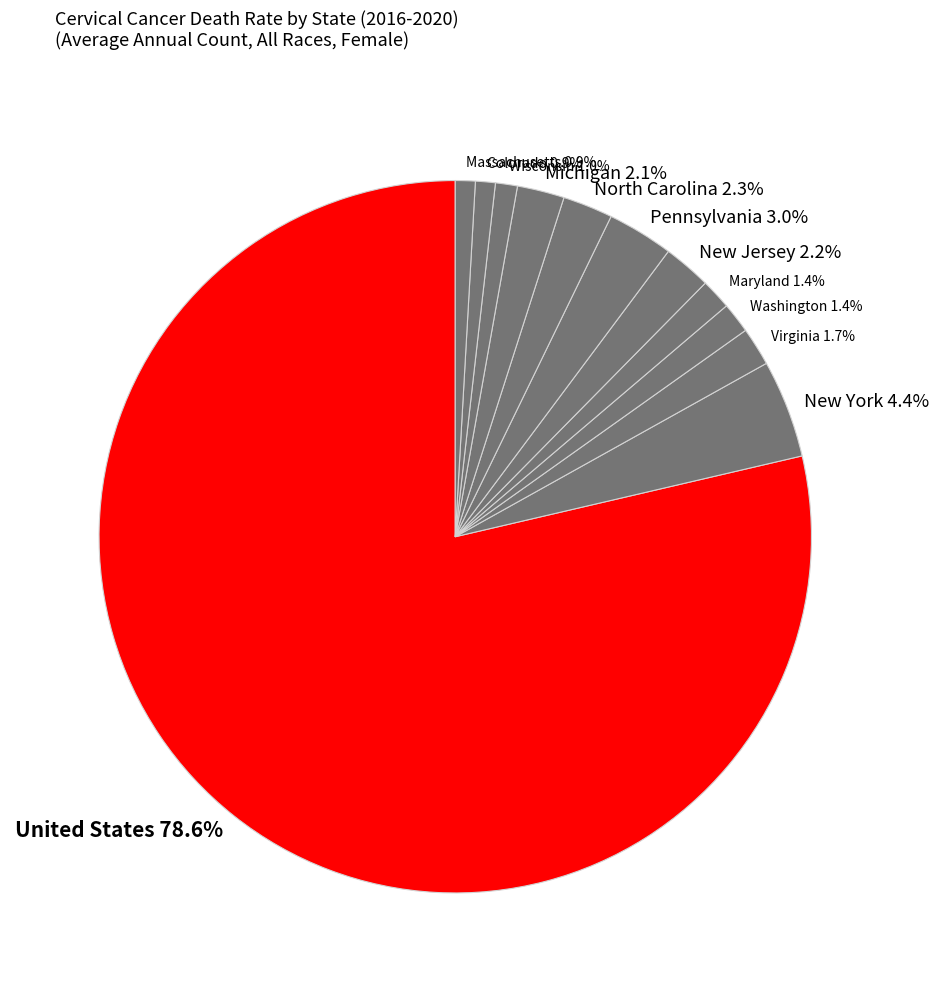

To the nearest percent, what is the average slice percentage?

8%